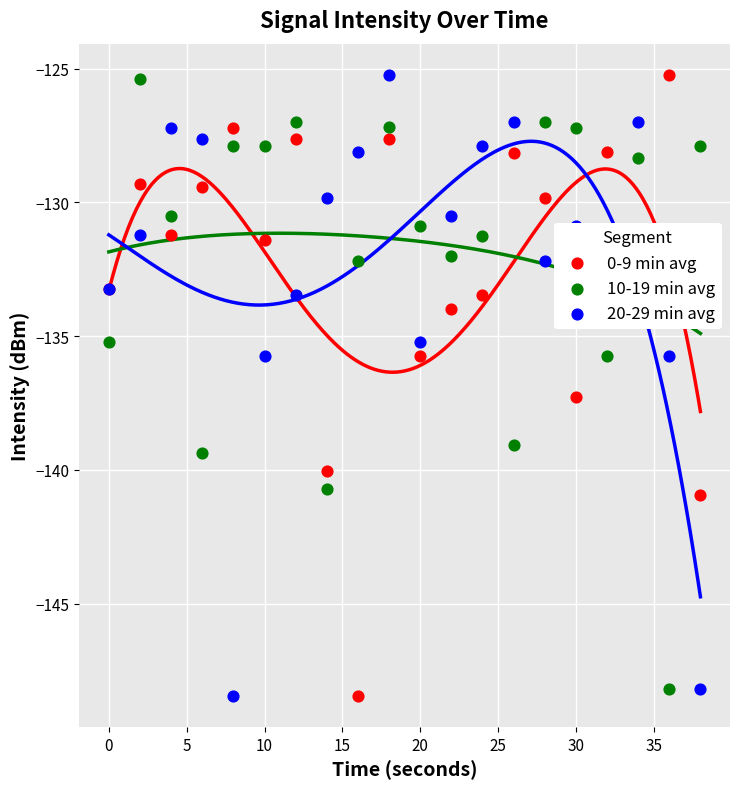

Which series has the largest total across all categories?

10-19 min avg